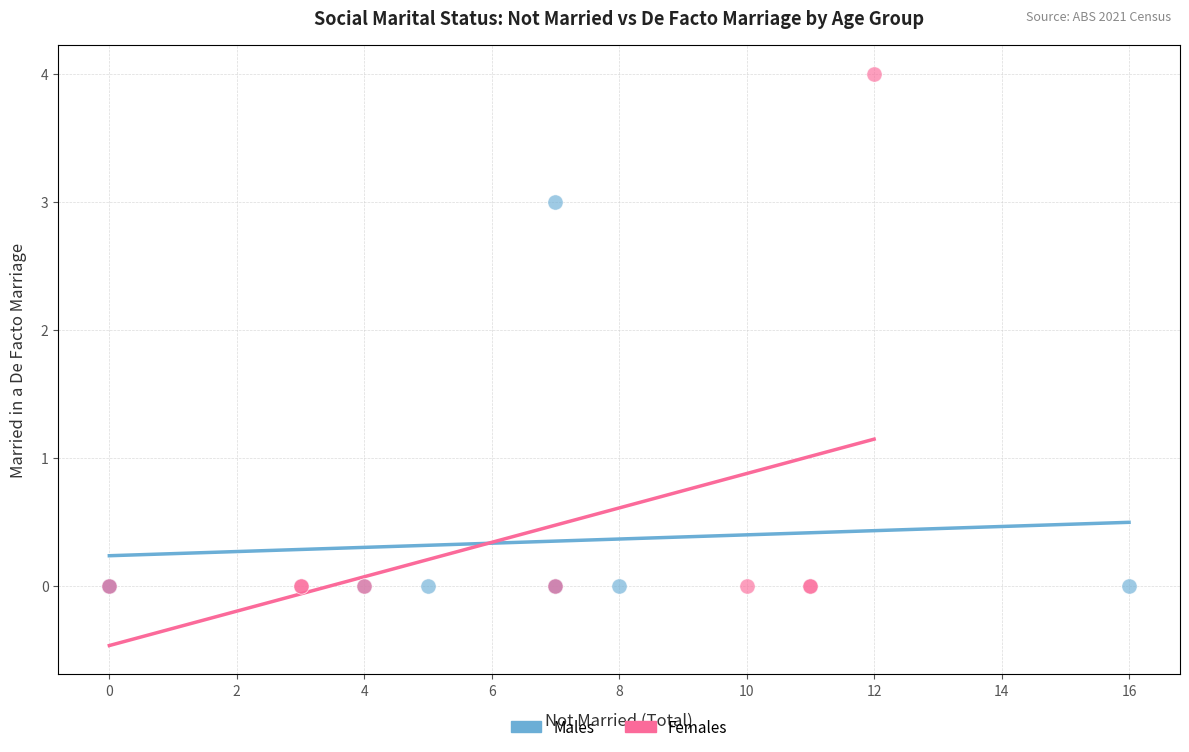

Which series has the largest Y range (max minus min)?

Females